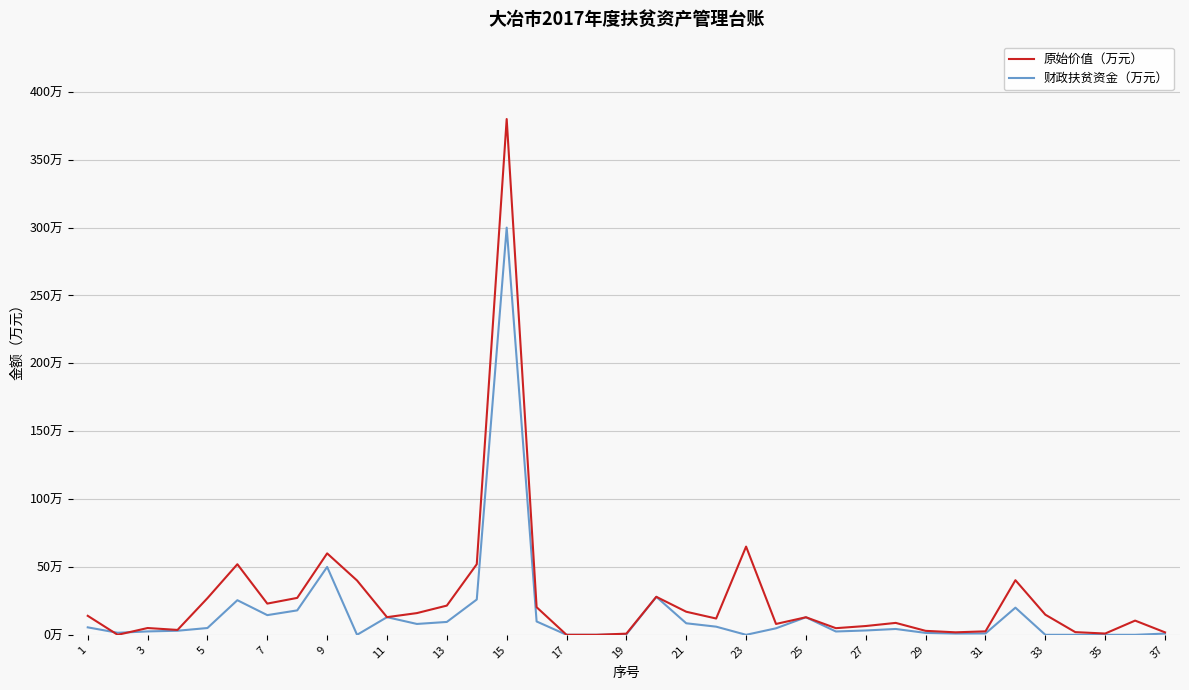

Does the chart display data point markers on the line(s)?

No